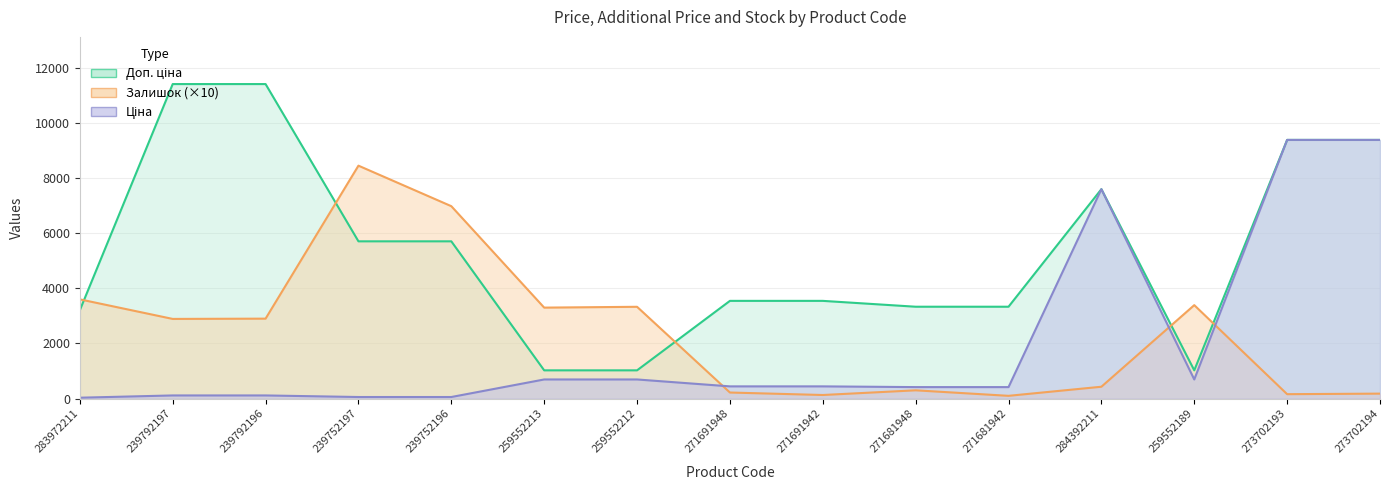

What is the maximum value shown in the chart?

11410.0